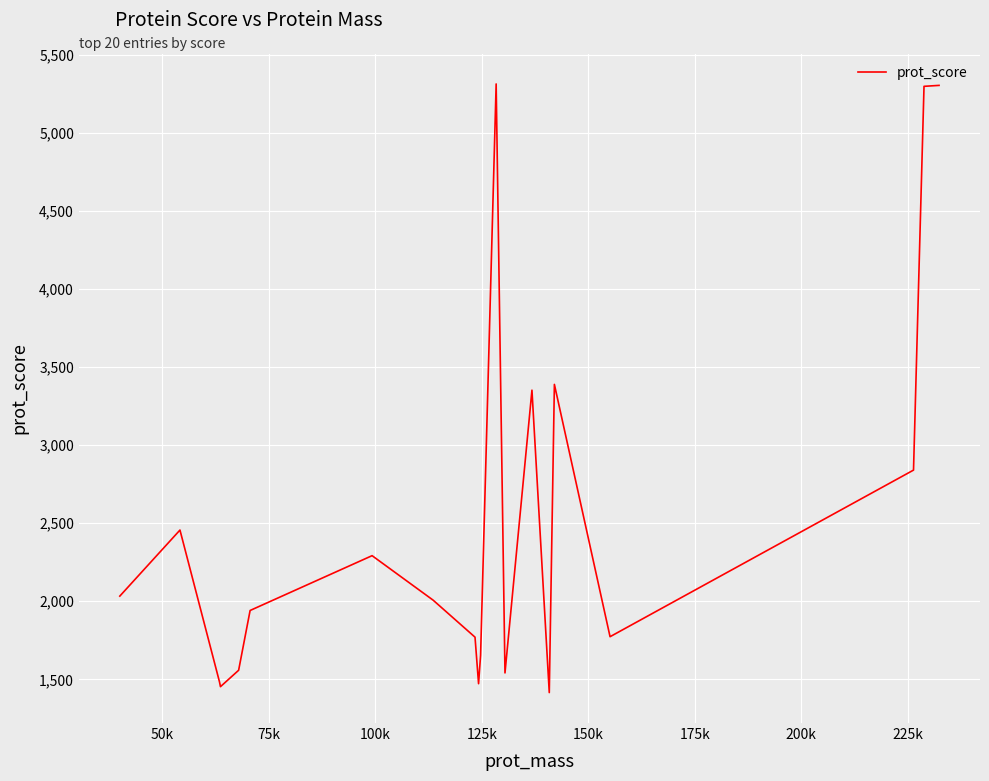

What is the difference between the maximum and minimum values?

3898